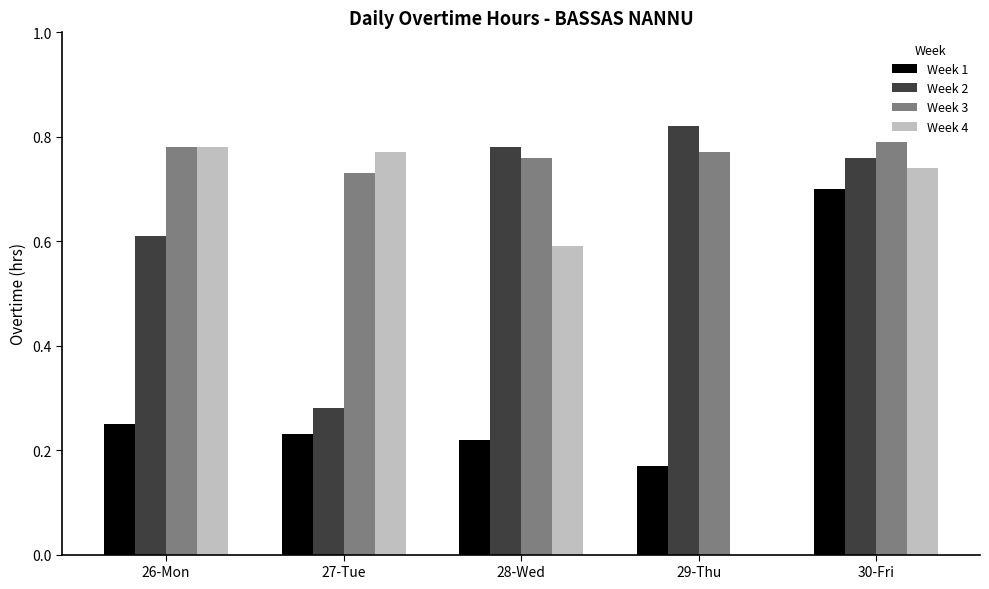

Is it true that Week 2 equals 0.3 at 30-Fri?

False